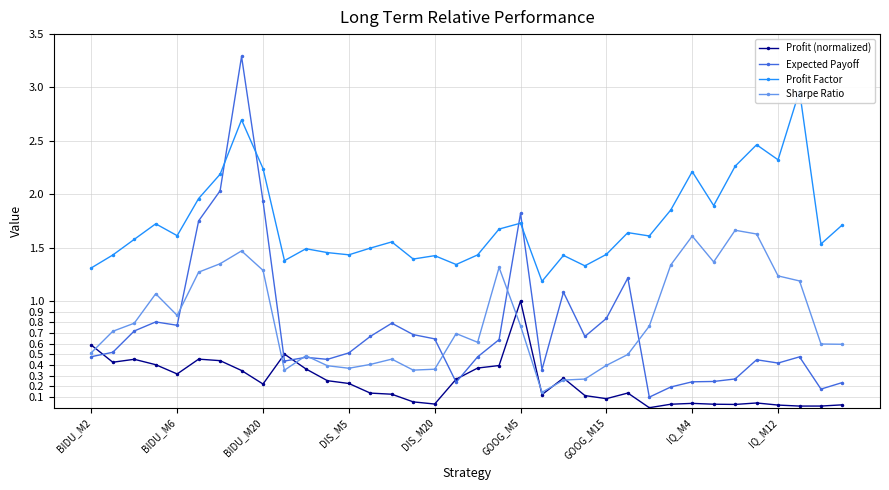

What is the difference between the highest and lowest values at 29?

1.9